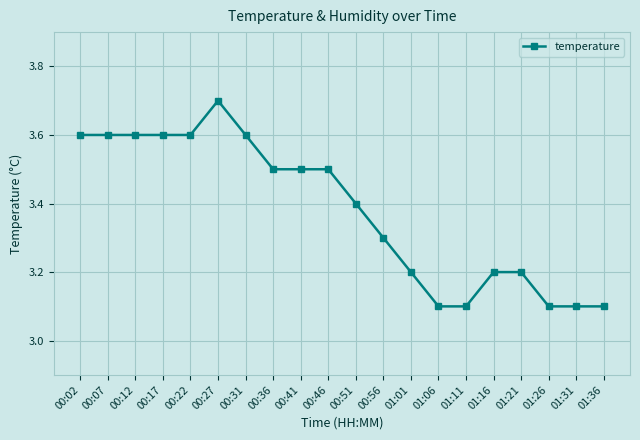

The value at 00:07 is 5.6. True or false?

False